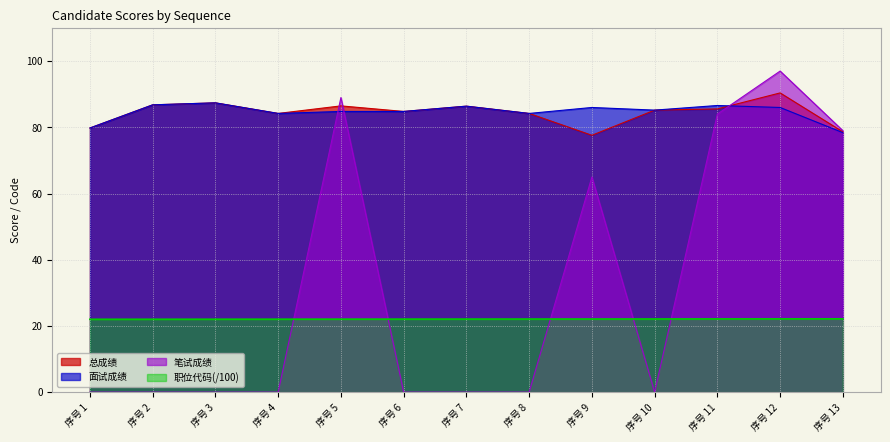

What is the total value across all series at 序号 1?

181.6